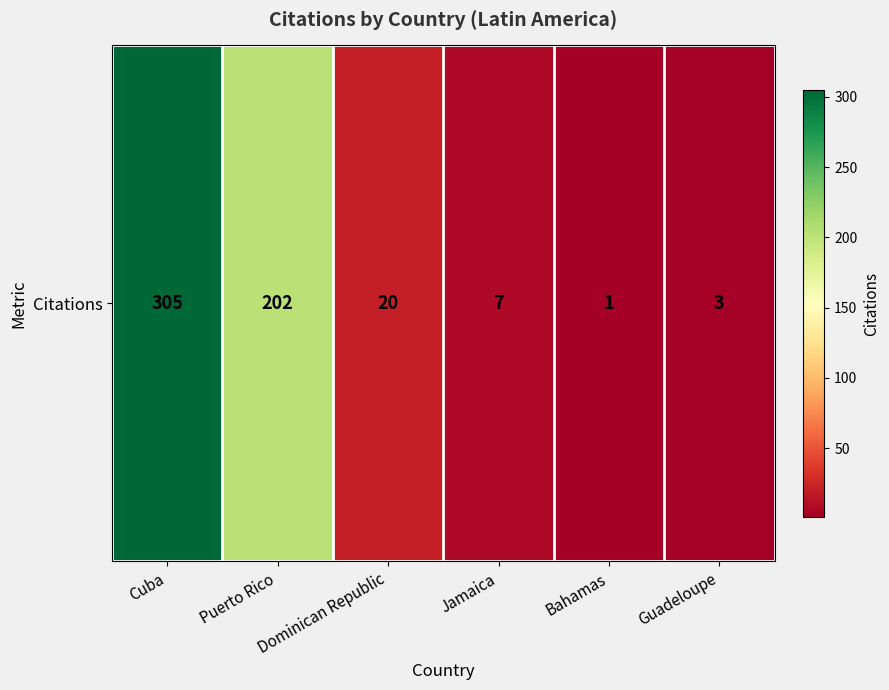

The chart shows a value of 305 at Cuba. True or false?

True